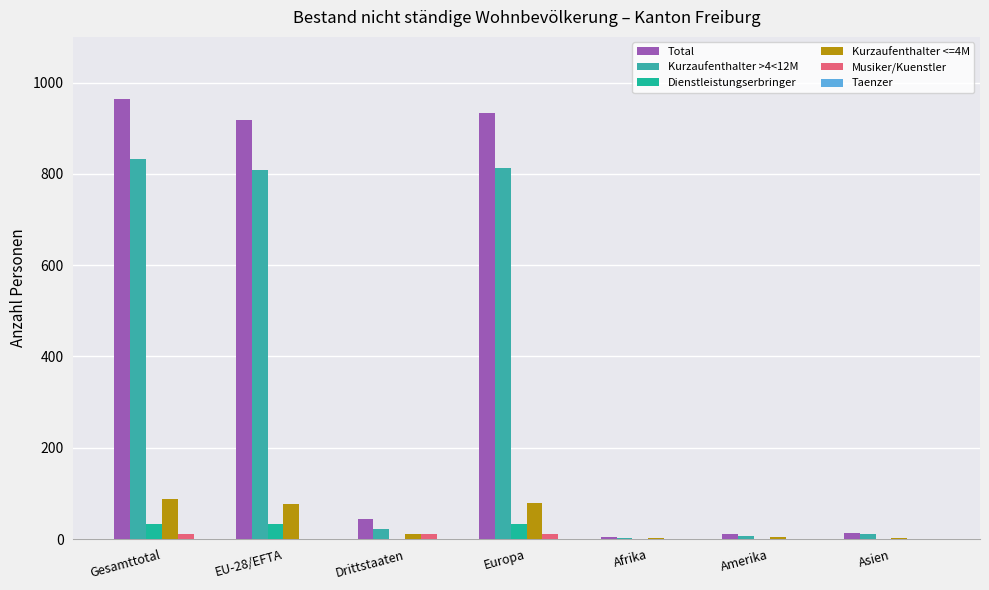

How many groups of bars are there?

7